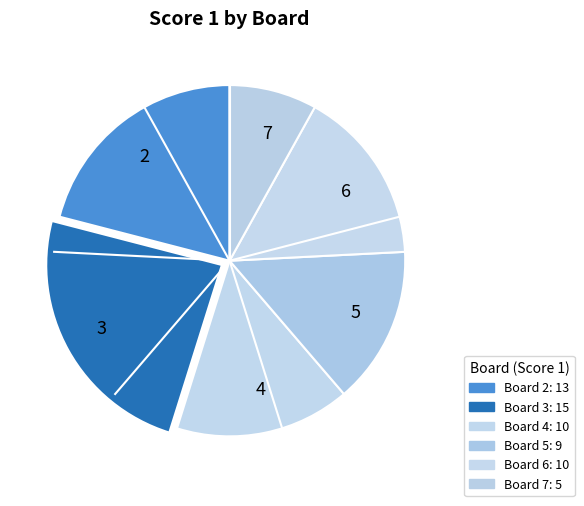

Does 5 represent more than half of the total?

No